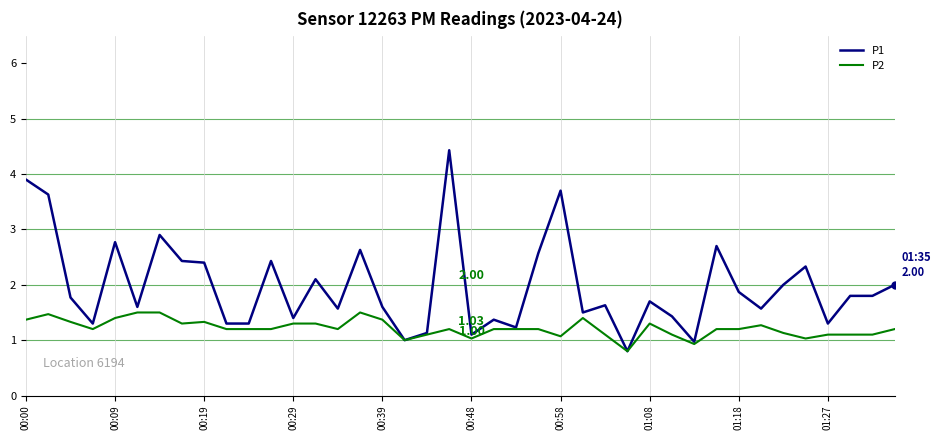

Rank the series by their maximum value, from highest to lowest.

P1, P2